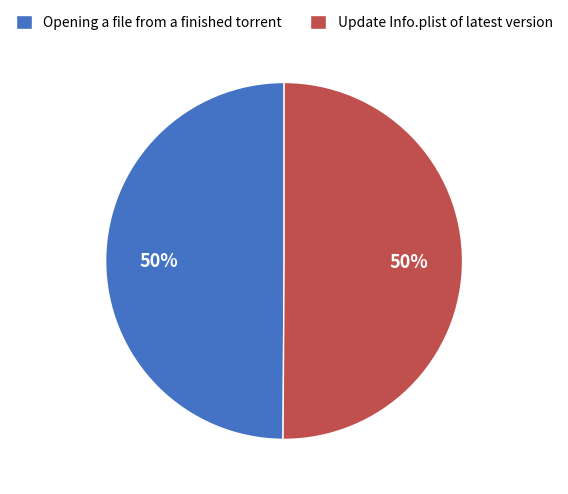

Do Update Info.plist of latest version and Opening a file from a finished torrent together represent more than half of the pie?

Yes